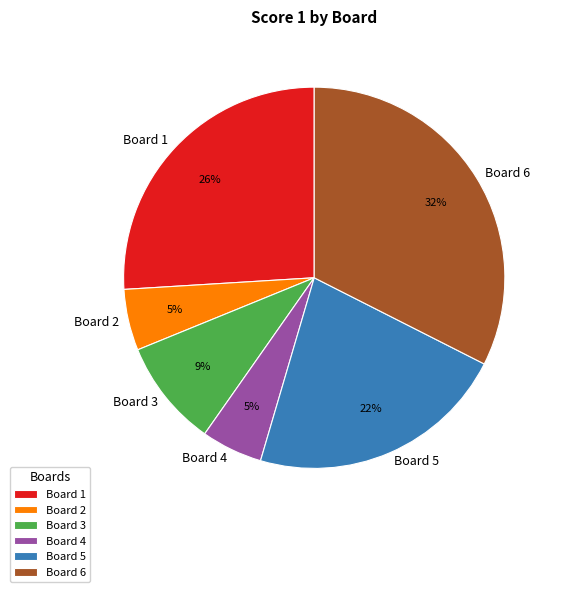

Is Board 3 the majority of the pie?

No